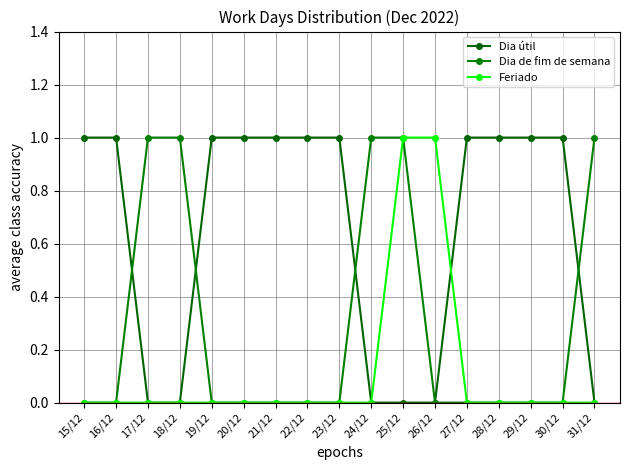

Which series has the largest total across all categories?

Dia útil